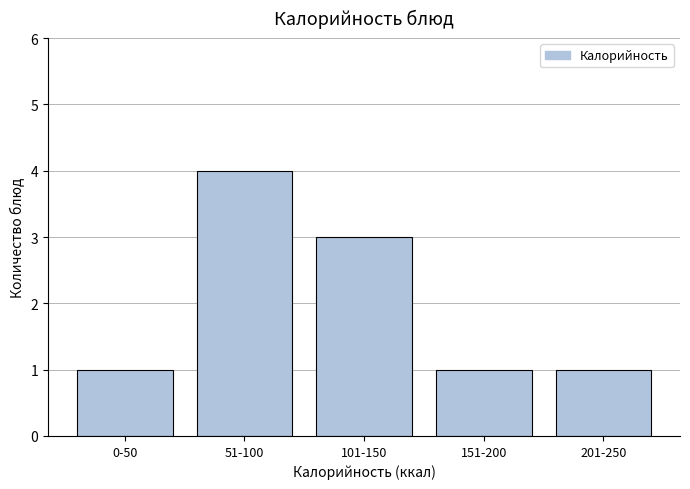

Reading left to right, transcribe all the data shown in this chart.

1	4	3	1	1